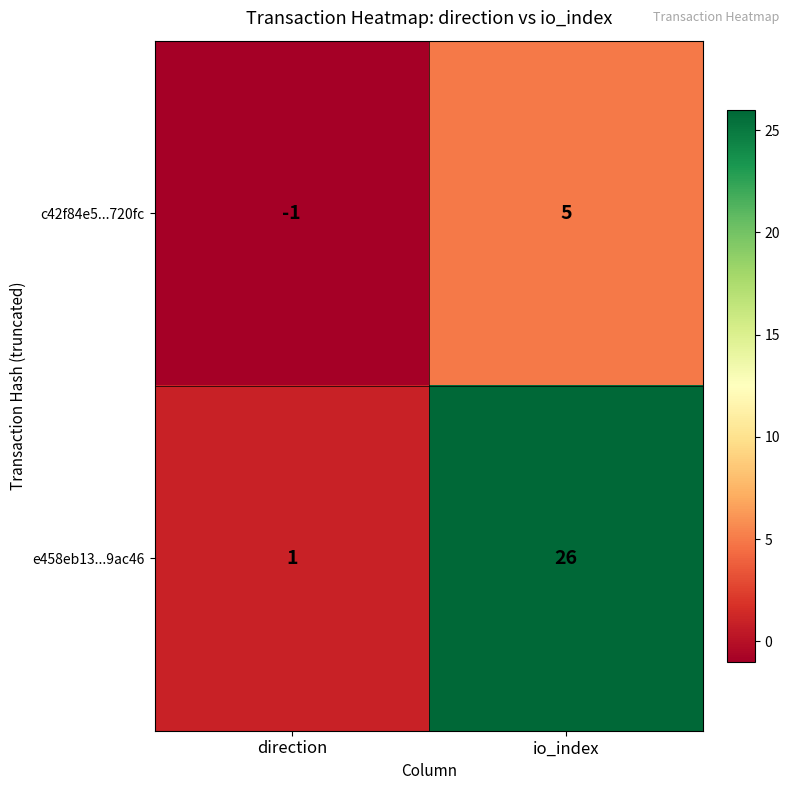

Reading left to right, what are all the values shown in this chart?

c42f84e5...720fc: -1	5
e458eb13...9ac46: 1	26